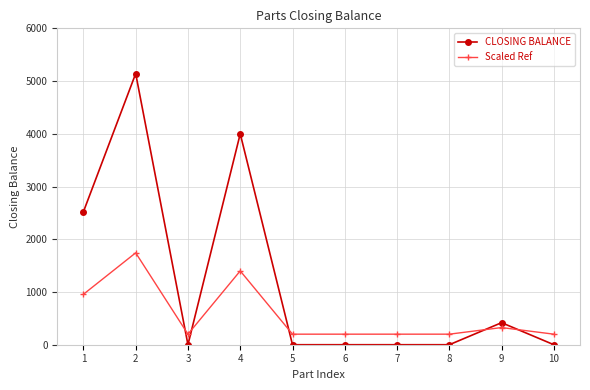

What is the difference between the second highest and minimum values in the CLOSING BALANCE series?

4000.0